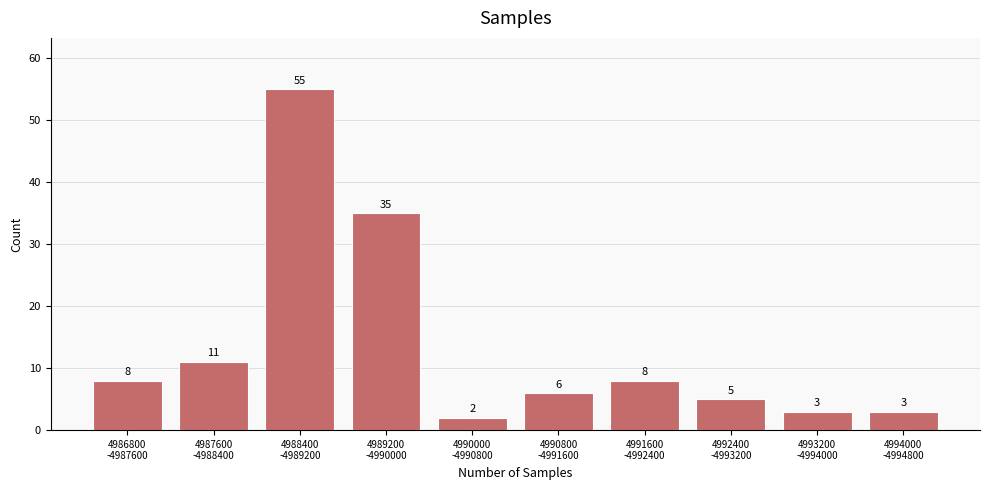

Reading left to right, extract all data points from this chart.

8	11	55	35	2	6	8	5	3	3